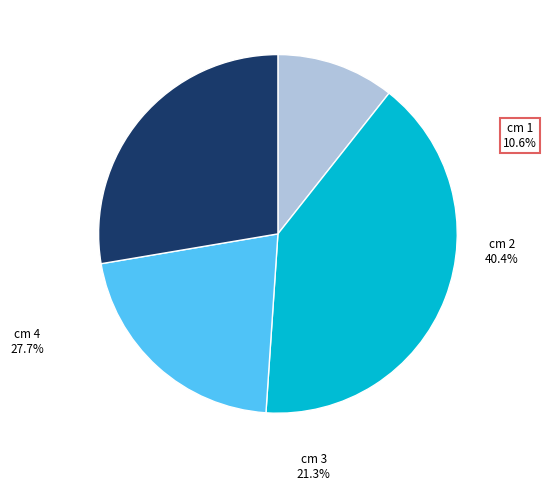

What is the change in value from 1 to 4?

+8